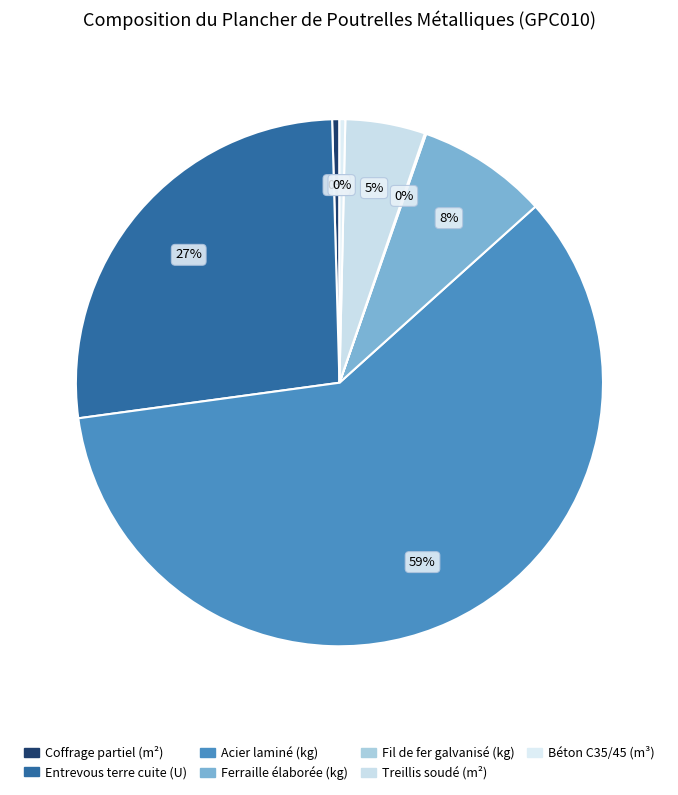

Combined, what portion of the pie is Béton C35/45 (m³) and Coffrage partiel (m²)?

0.8%